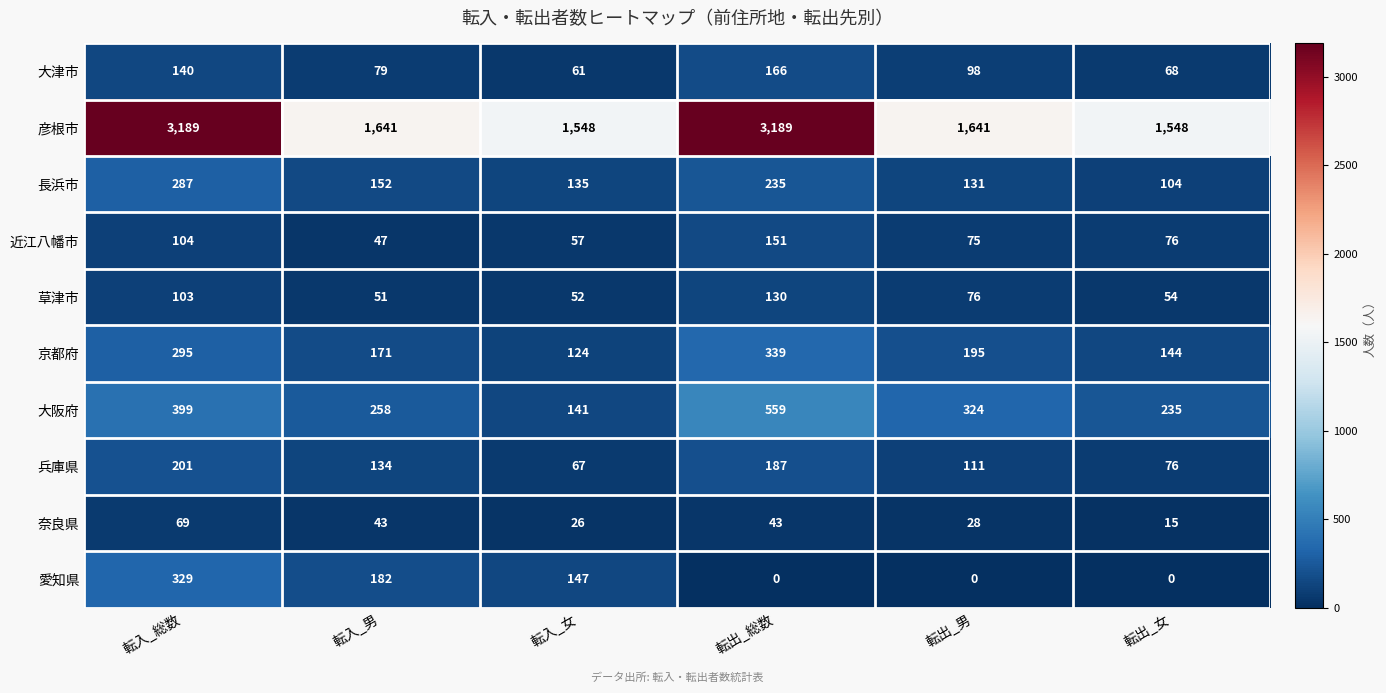

What is the spread (max minus min) of values at 転入_総数?

3120